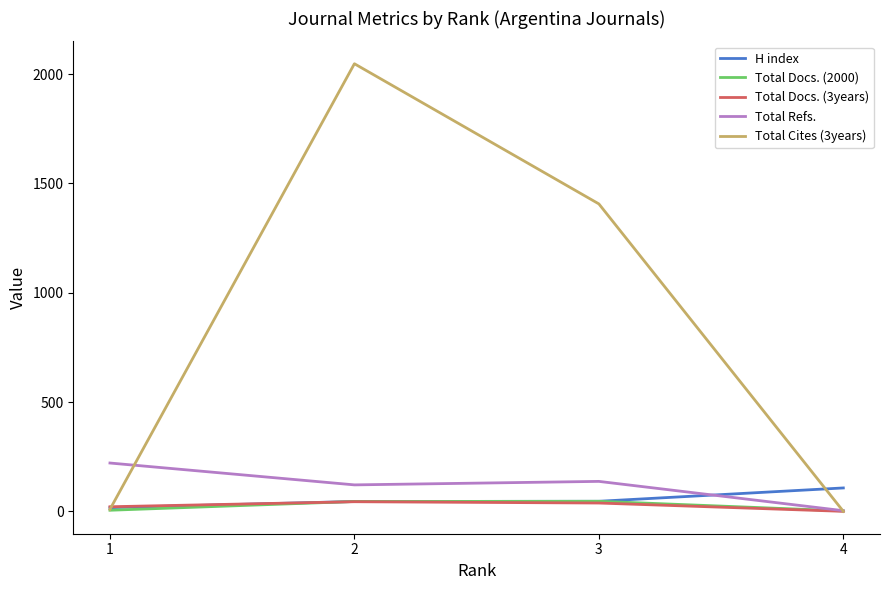

Which series has the largest total across all categories?

Total Cites (3years)